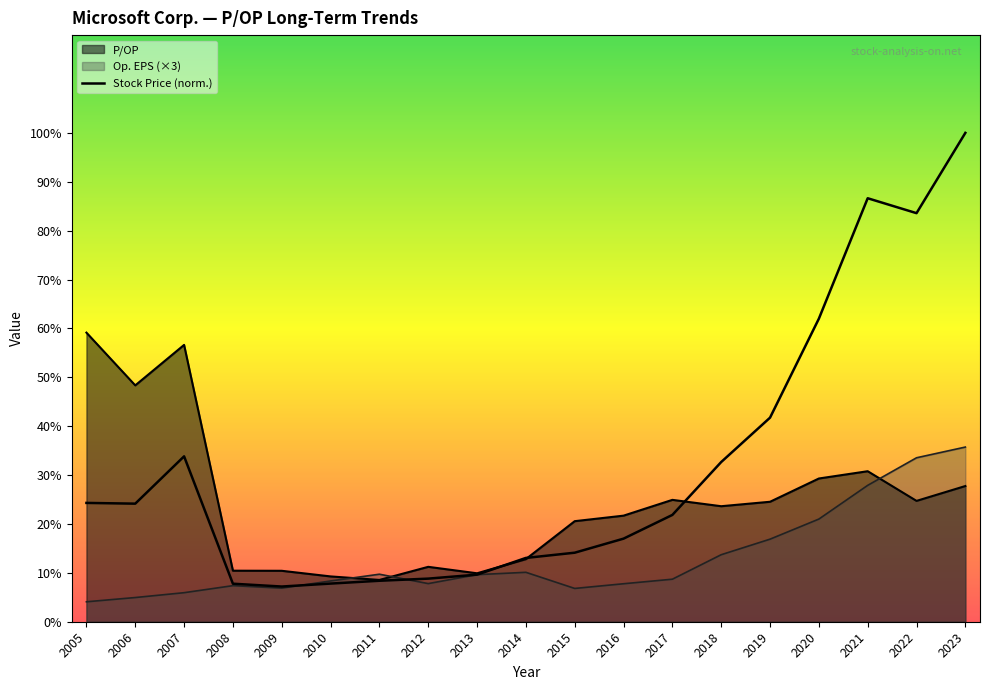

What is the value of the Stock Price point at the 10th from the left?

13.1